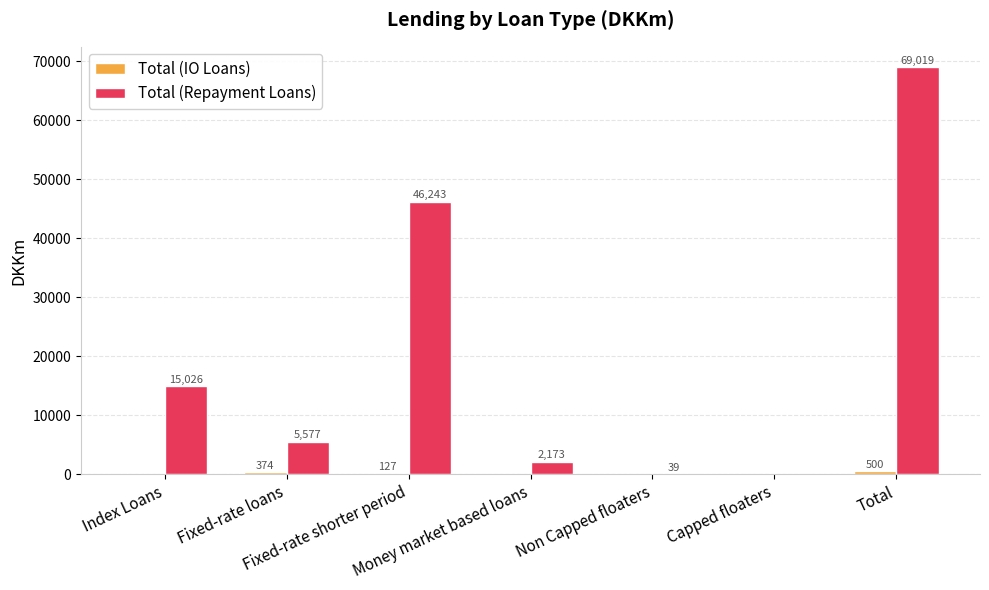

At which label does Total (Repayment Loans) reach its peak?

Total